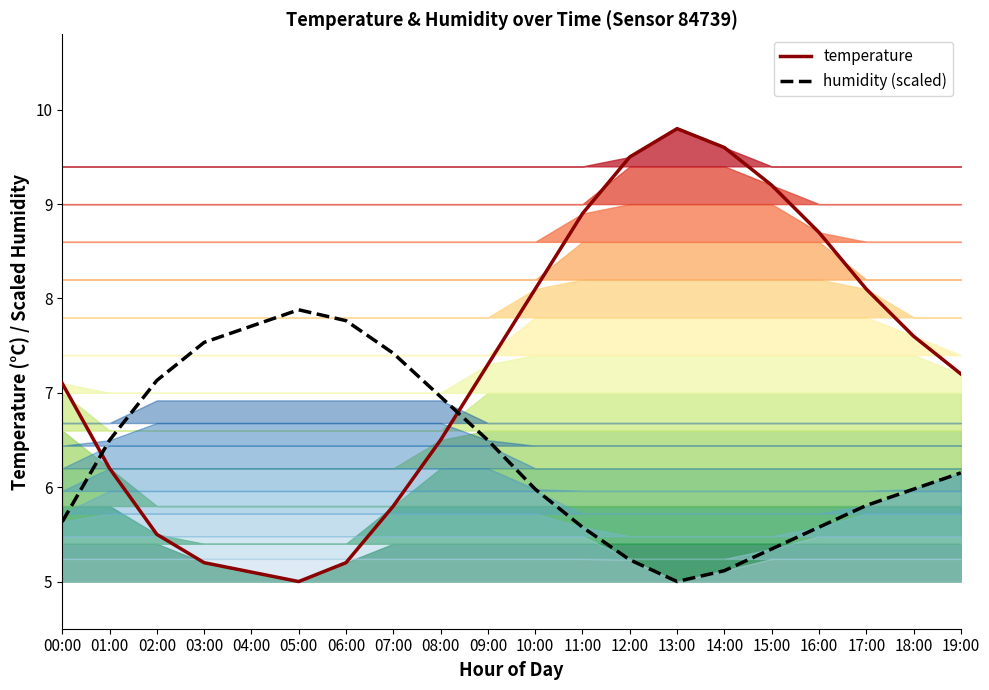

Reading left to right, what are all the values shown in this chart?

temperature: 7.1	6.2	5.5	5.2	5.1	5.0	5.2	5.8	6.5	7.3	8.1	8.9	9.5	9.8	9.6	9.2	8.7	8.1	7.6	7.2
humidity (scaled): 5.6	6.5	7.1	7.5	7.7	7.9	7.8	7.4	7.0	6.5	6.0	5.6	5.2	5.0	5.1	5.3	5.6	5.8	6.0	6.2